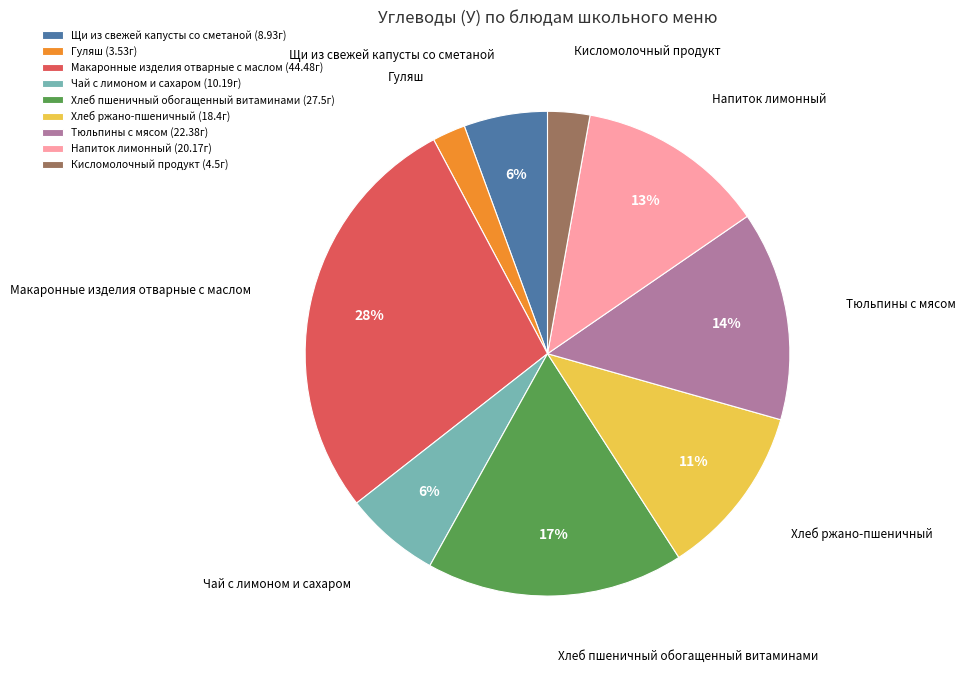

What is the smallest slice in the pie chart?

Гуляш